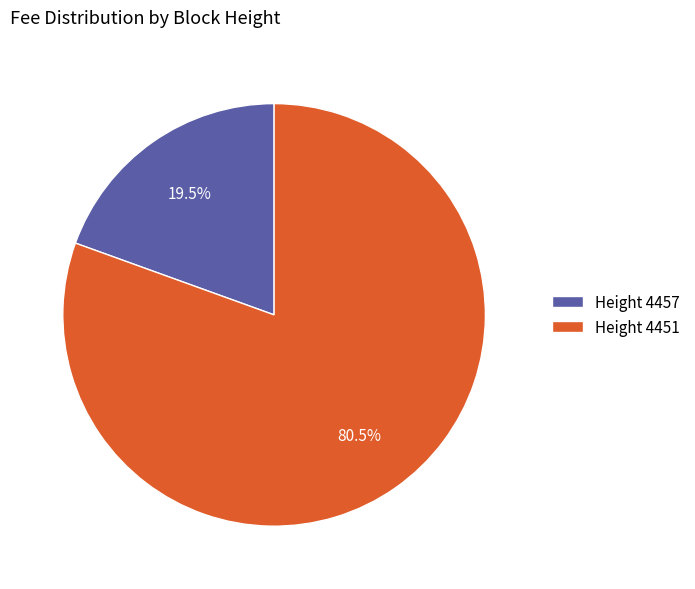

Which has a higher value, Height 4451 or Height 4457?

Height 4451